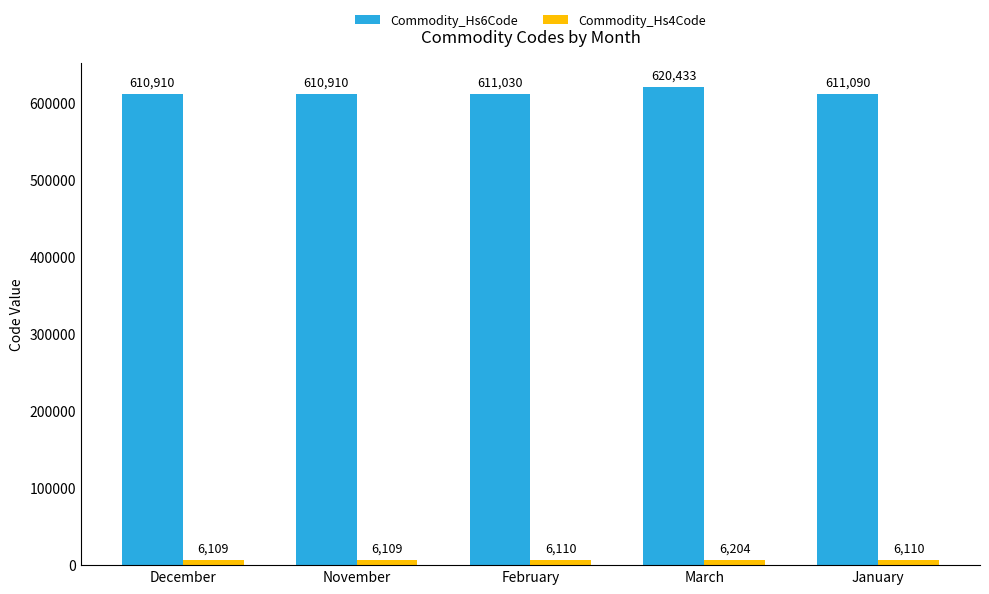

How many bars are there in each group?

2